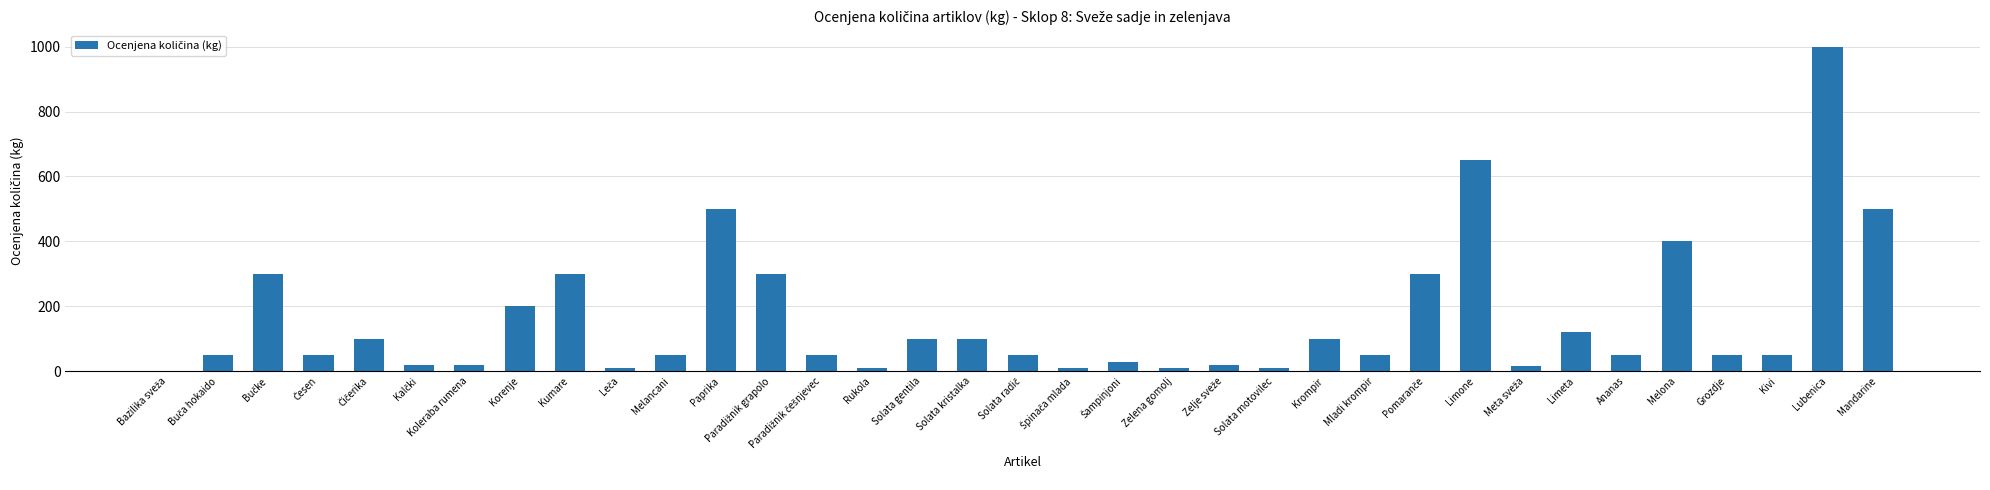

What is the maximum value shown in the chart?

1000